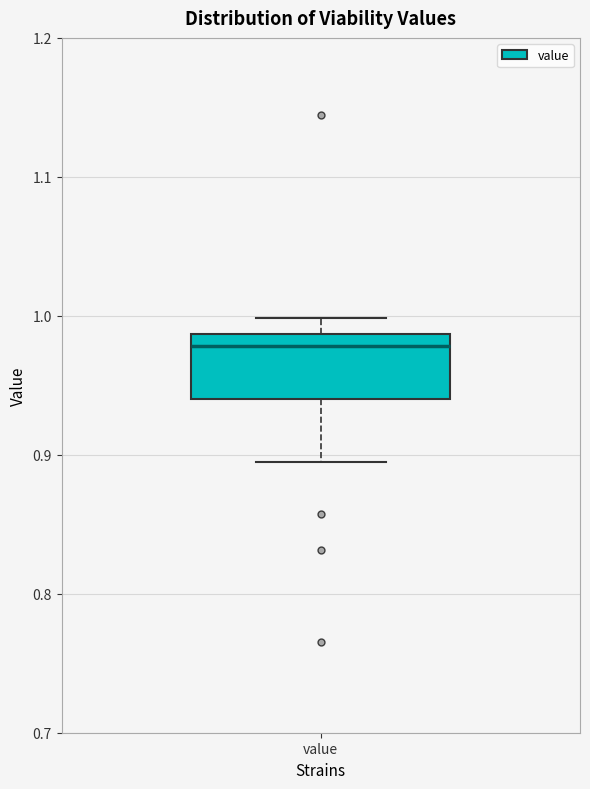

Read this box plot against the y-axis: the position of the median line, the range covered by the box, and the ends of both whiskers. The values are not printed on the chart, so give them approximately, as read against the axis.

median 0.98, box 0.94 to 0.99, whiskers 0.89 to 1.00